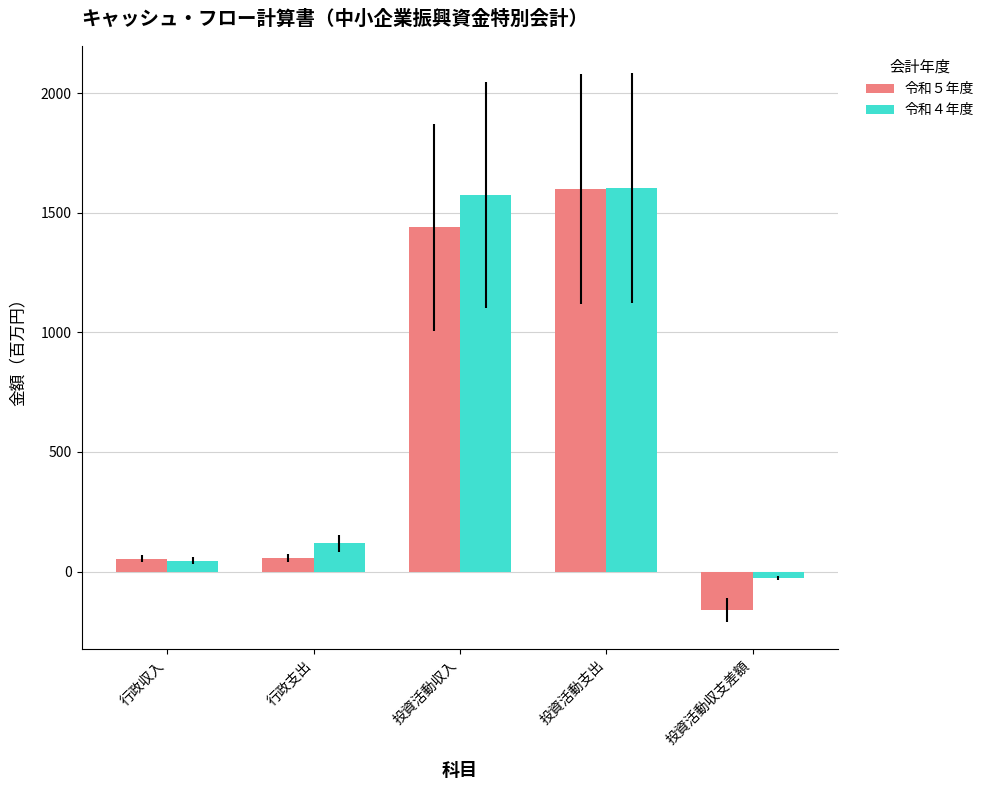

The 令和５年度 series shows 1600.0 at 投資活動支出. True or false?

True